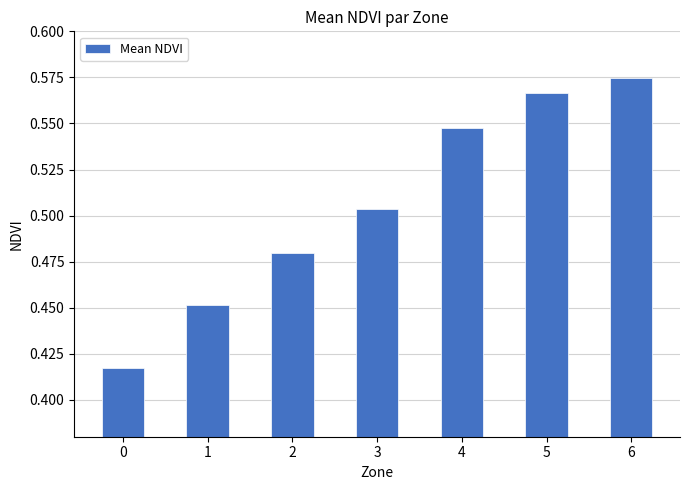

The chart shows a value of 0.3 at 6. True or false?

False